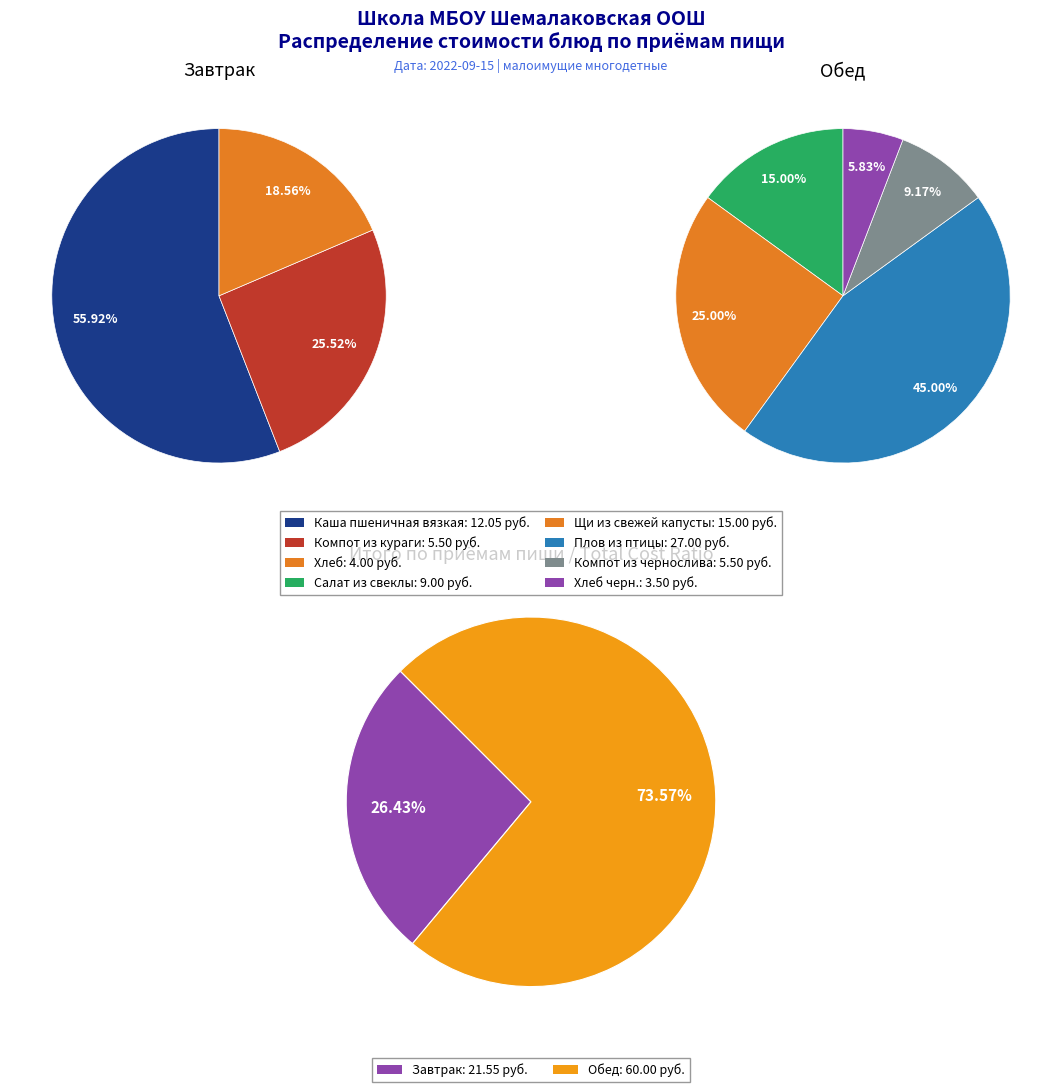

To the nearest percent, what is the difference between the Завтрак and Обед slice percentages?

47%